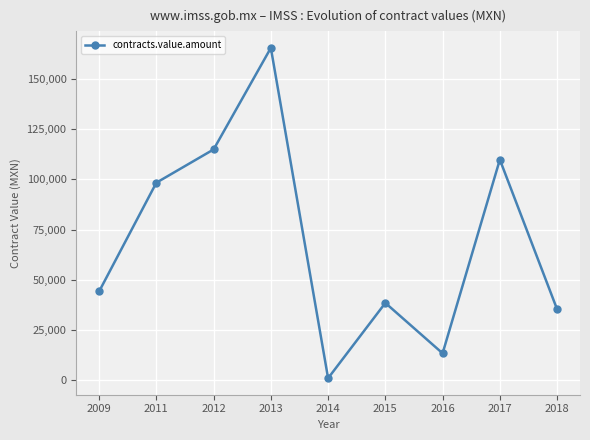

The chart shows a value of 44104.2 at 2009. True or false?

True